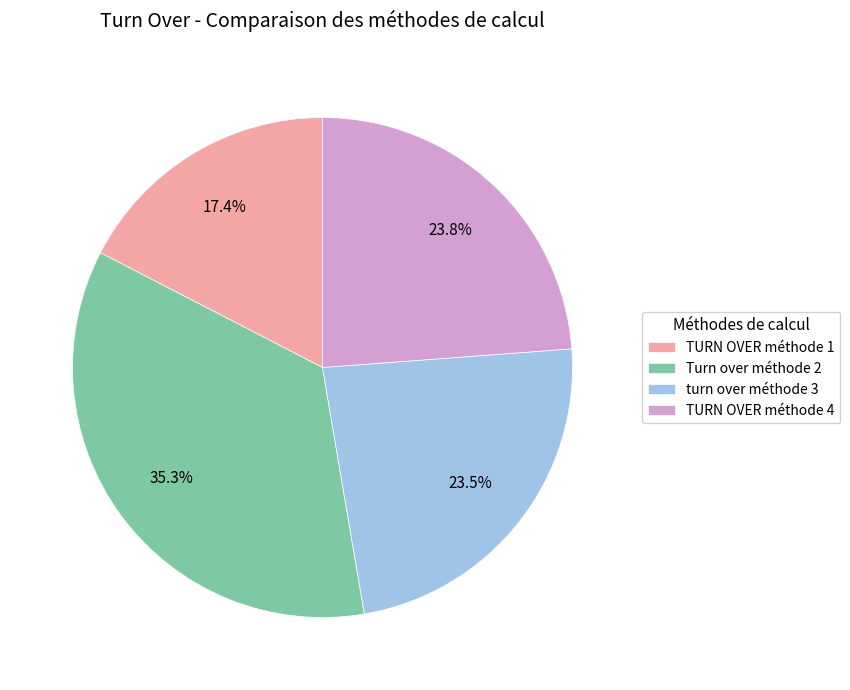

To the nearest percent, what percentage of the pie is Turn over méthode 2?

35%